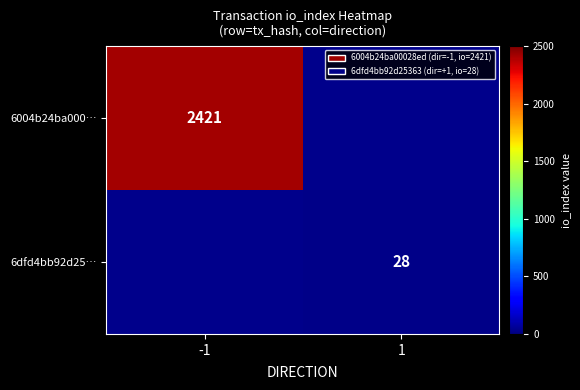

Is the value of 6dfd4bb92d25… at 1 greater than the value of 6004b24ba000… at -1?

No